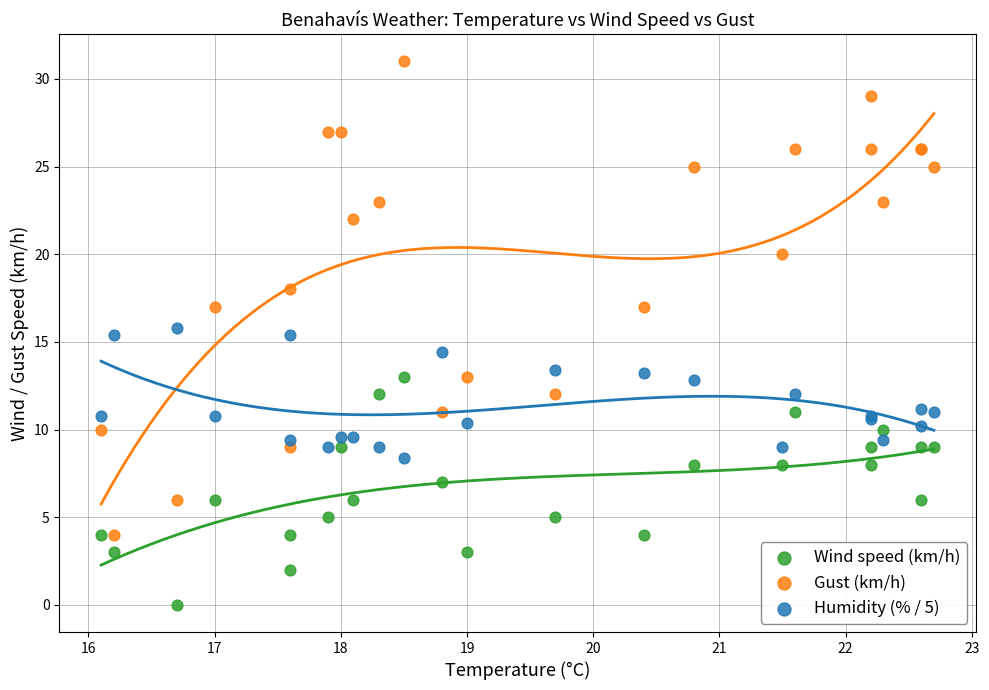

Which series has the widest spread of Y values?

Gust (km/h)